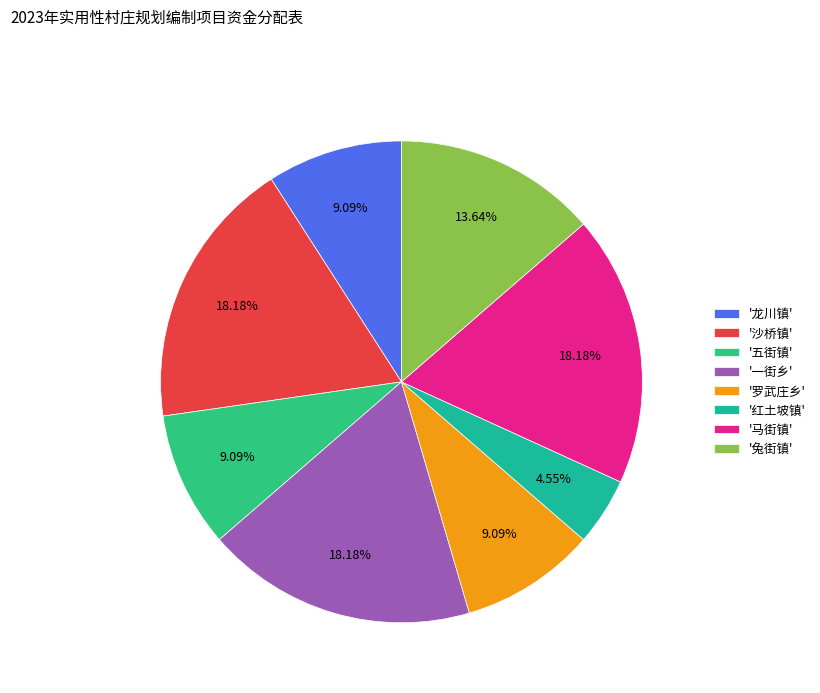

Count the number of slices in the pie.

8